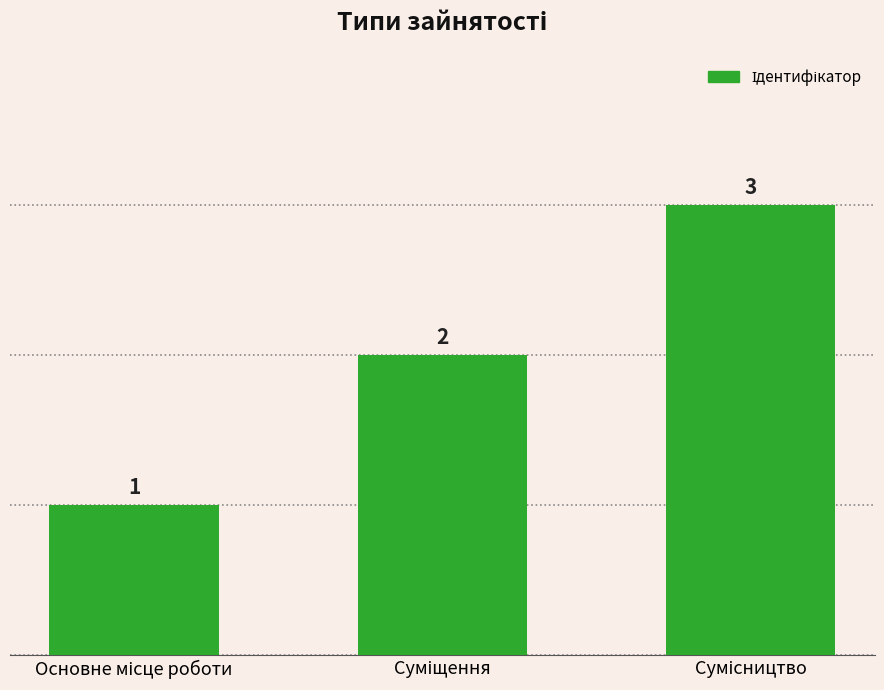

What is the greatest value displayed?

3